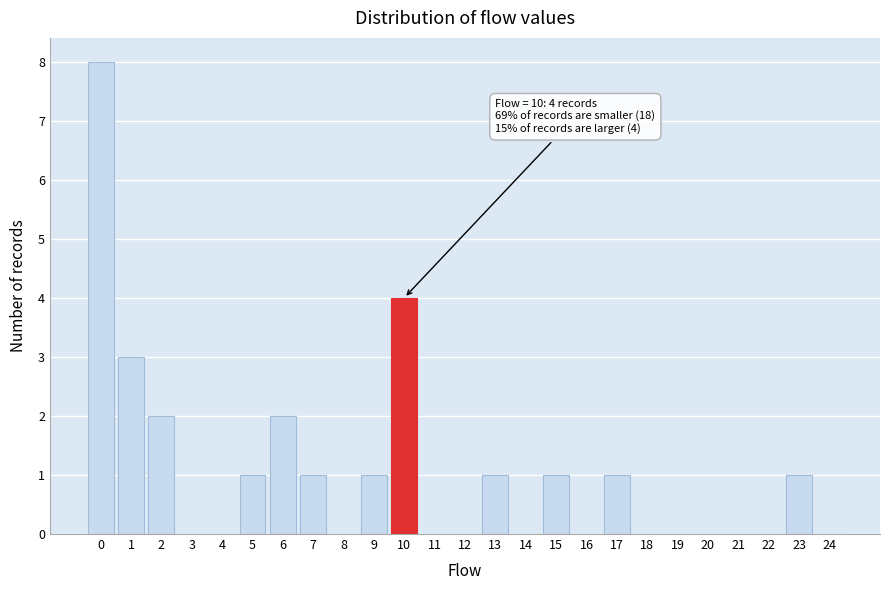

Reading left to right, what are all the values shown in this chart?

0=8	1=3	2=2	3=0	4=0	5=1	6=2	7=1	8=0	9=1	10=4	11=0	12=0	13=1	14=0	15=1	16=0	17=1	18=0	19=0	20=0	21=0	22=0	23=1	24=0